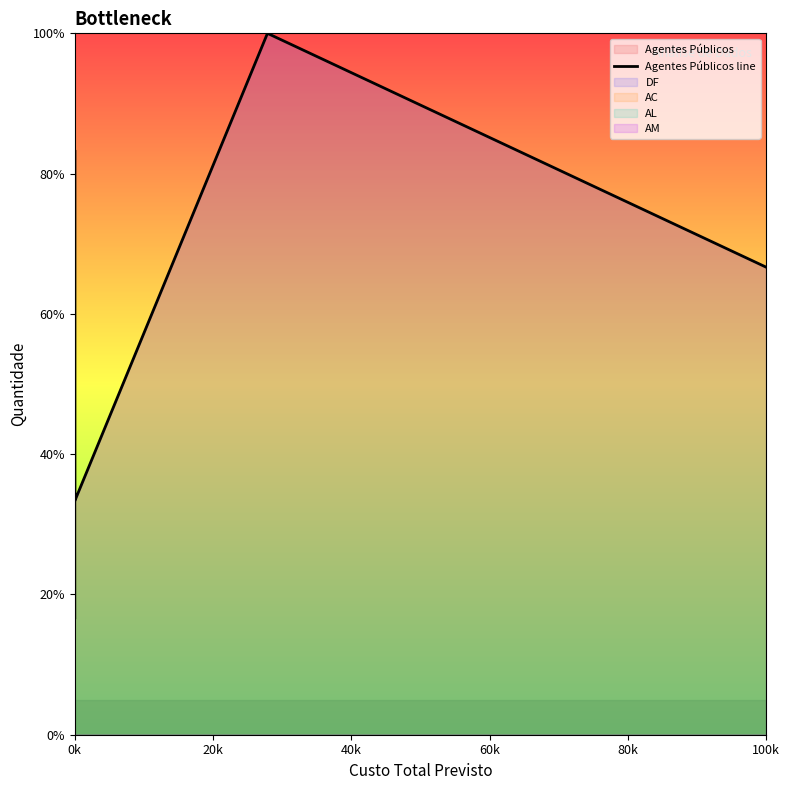

At which label does the data first exceed 66?

0k